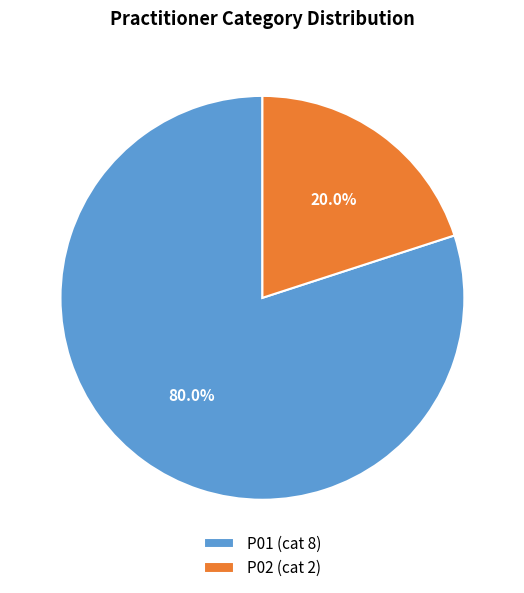

Which slice is the smallest?

P02